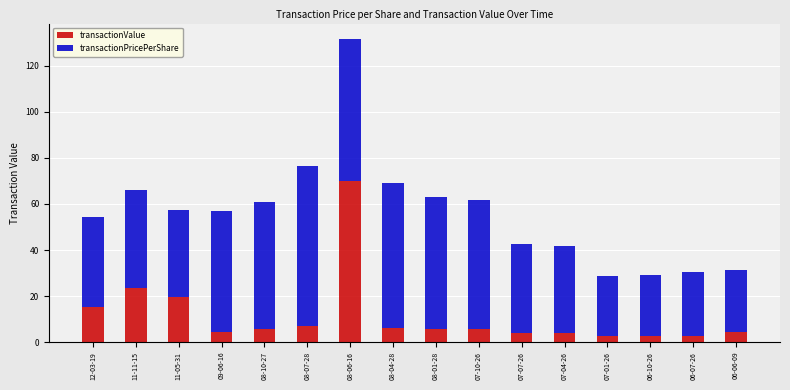

Which category has the highest value in the transactionValue series?

08-06-16